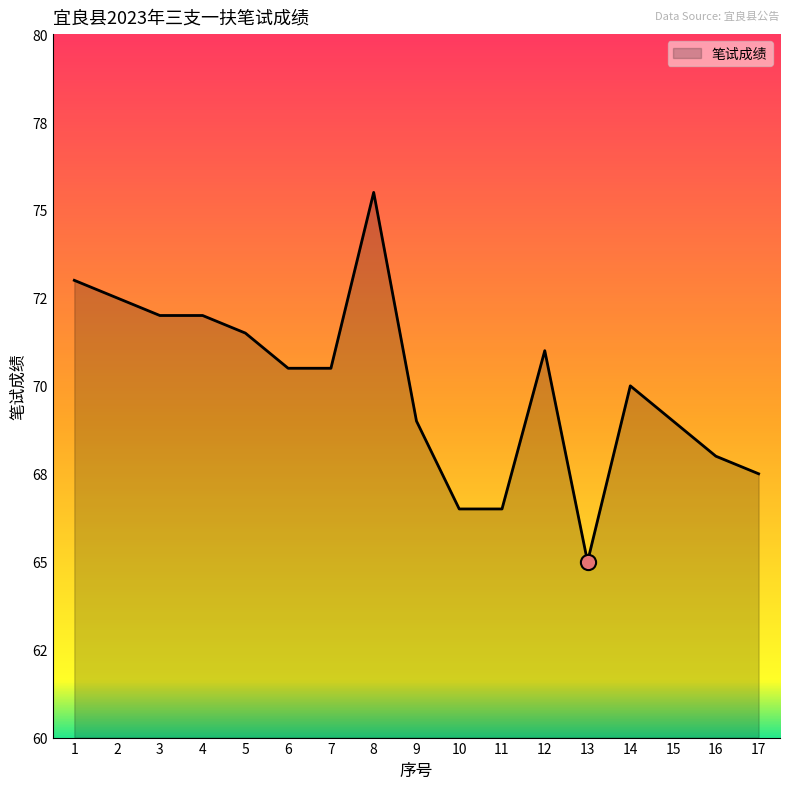

What is the change in value from 5 to 8?

+4.0